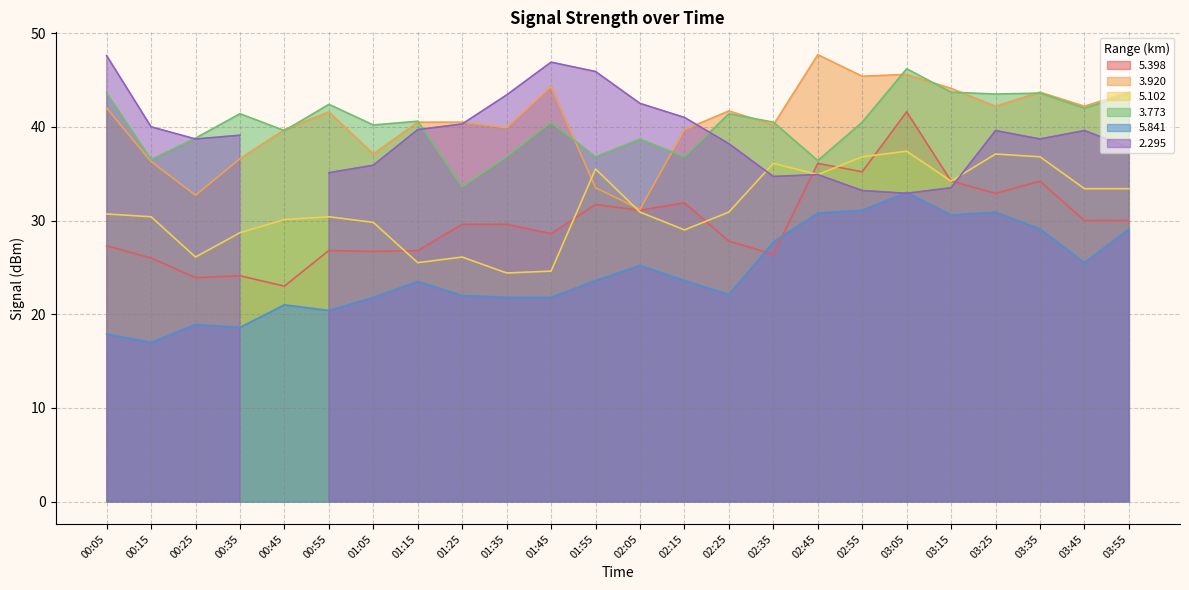

True or false:   3.920 has more than 1 interior local peaks.

True